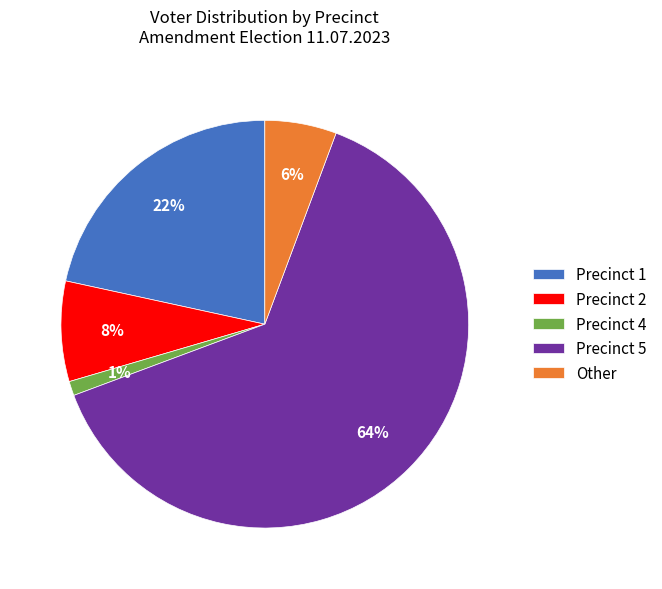

Is Precinct 4 the majority of the pie?

No